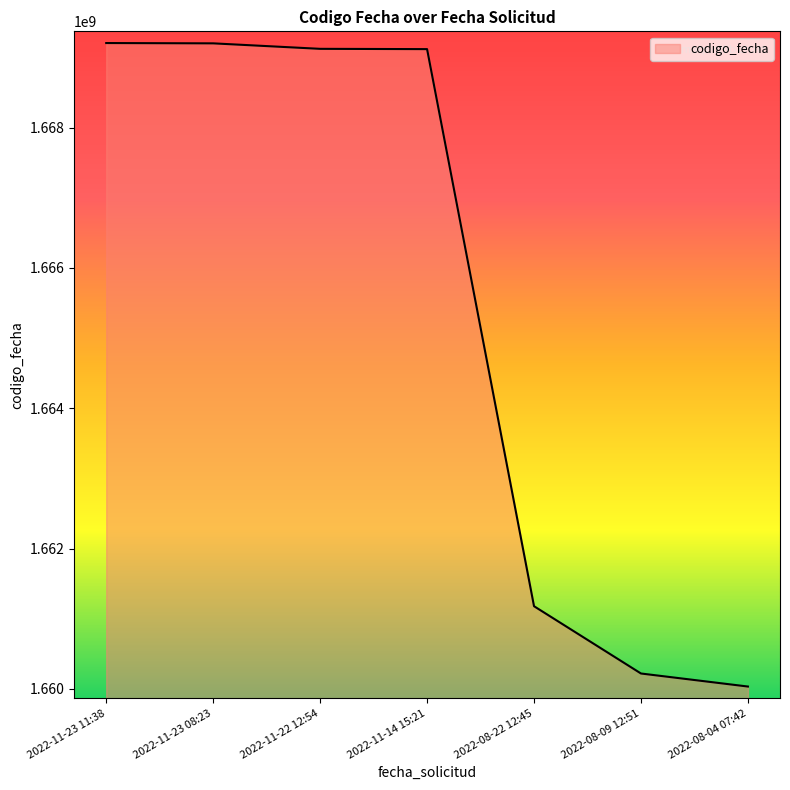

What position from the right is 2022-08-04 07:42?

1